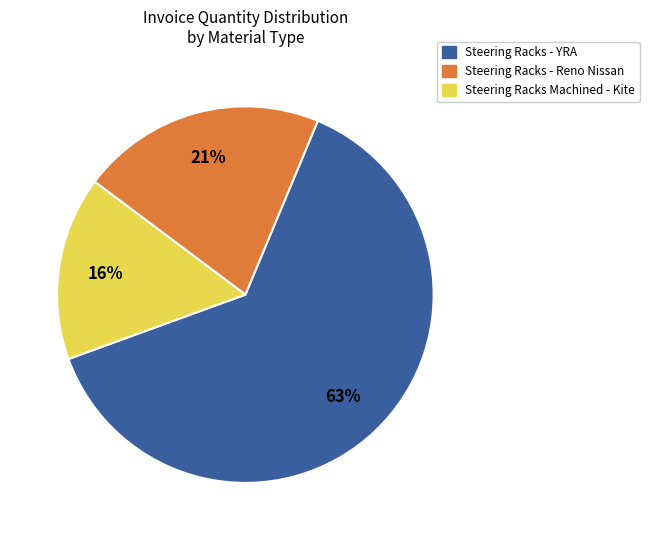

How many slices are in this pie chart?

3